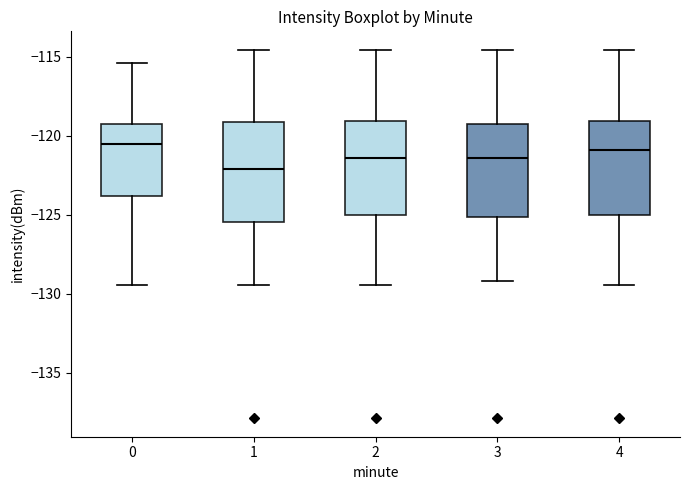

Where does the upper whisker of the box at x = 4 end on the y-axis? The values are not printed on the chart, so give them approximately, as read against the axis.

-114.5